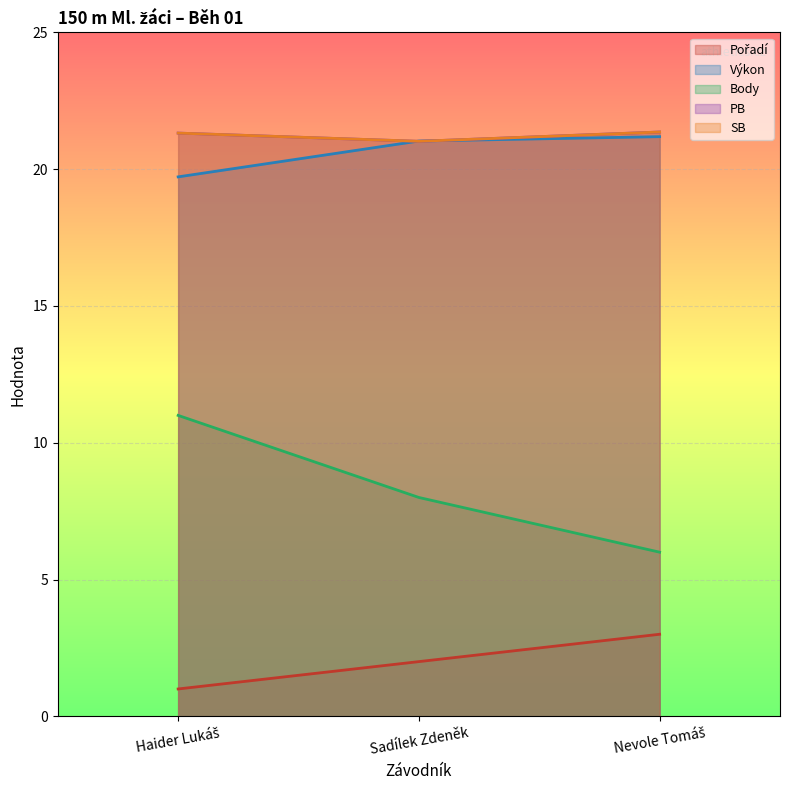

How many data points in Body are above 8?

1